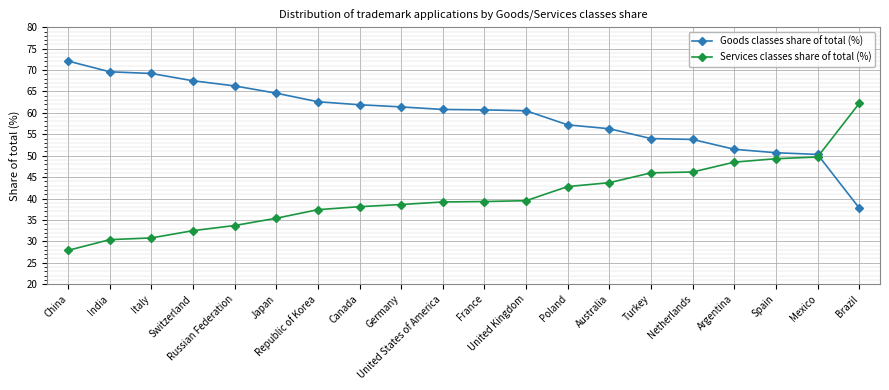

At how many categories does at least one series exceed 41?

20